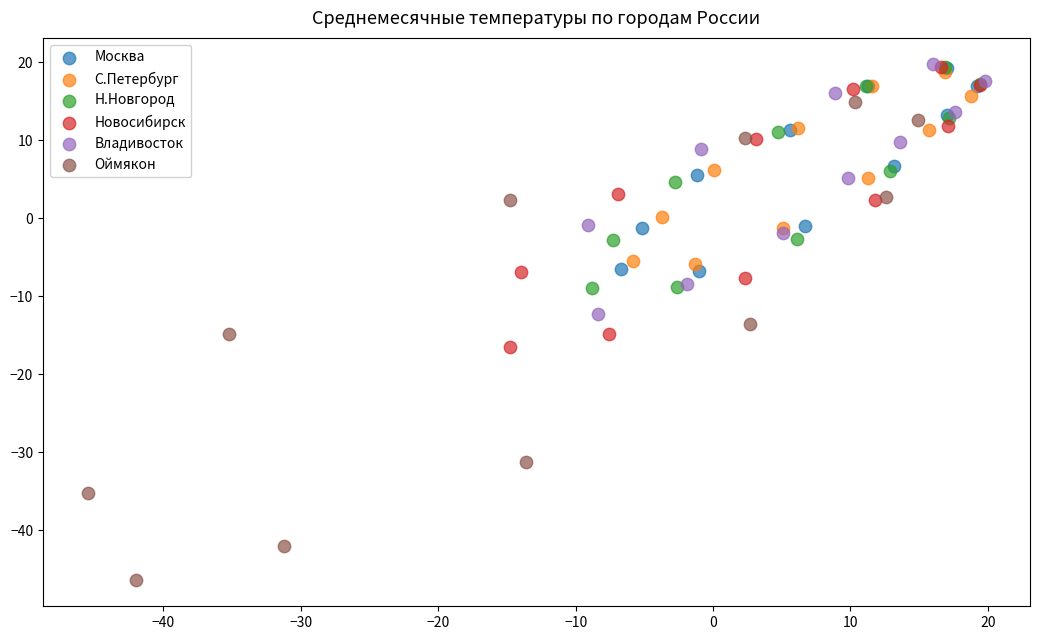

Which series contains the lowest Y value?

Оймякон